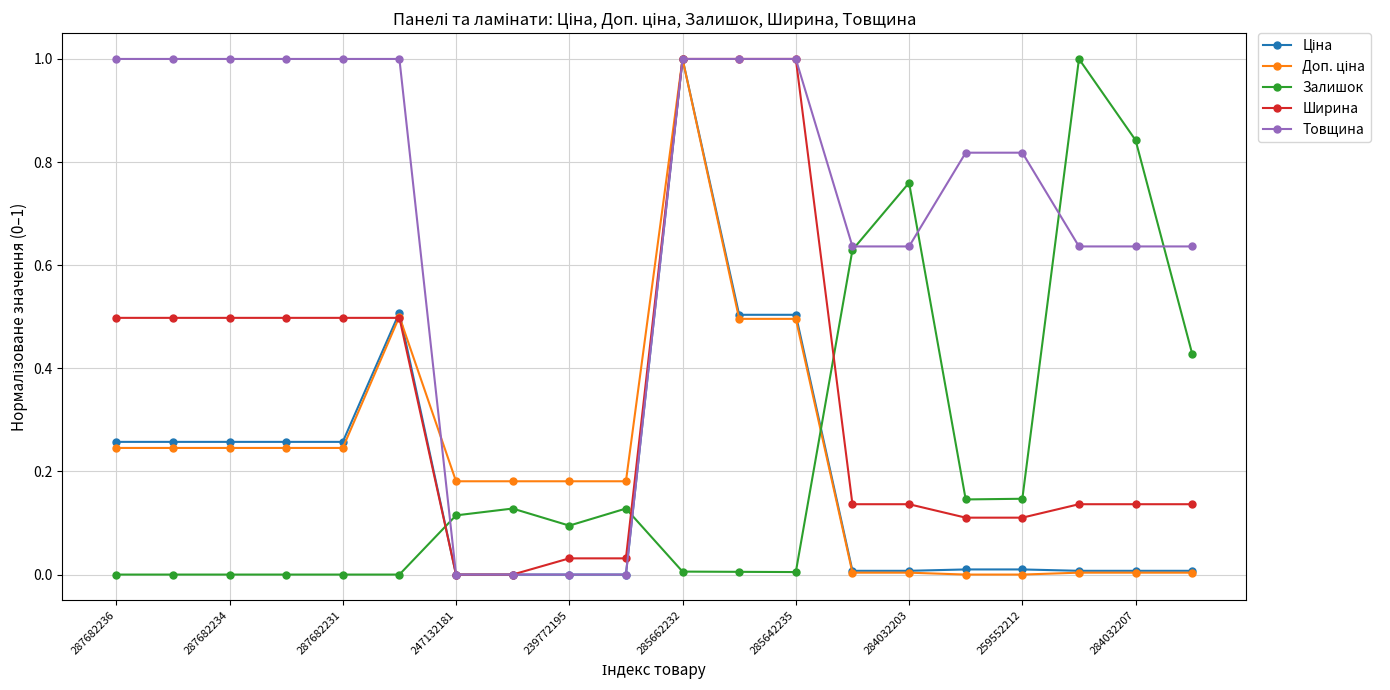

What is the maximum value shown in the chart?

1.0